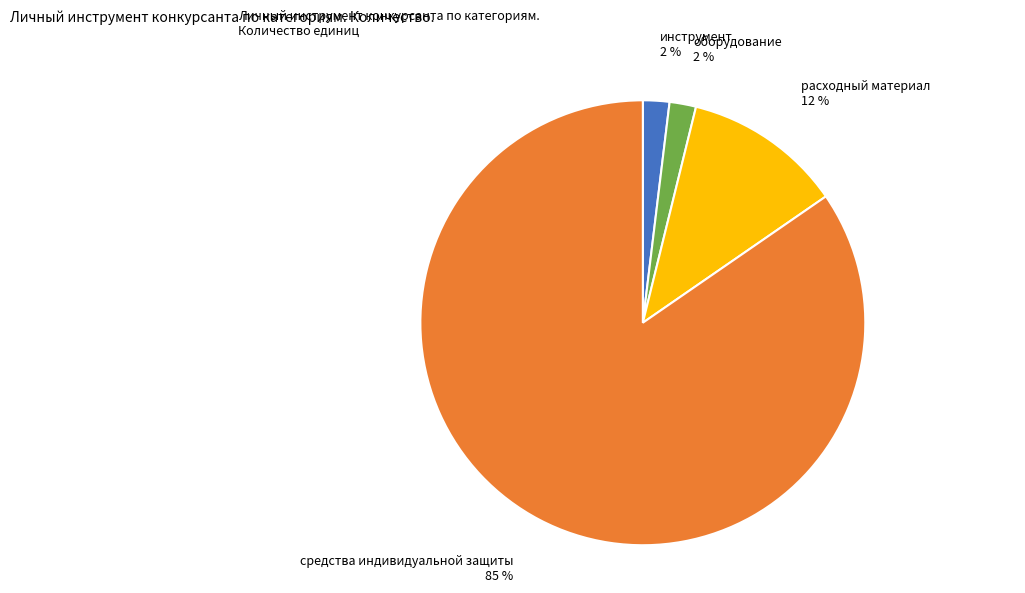

To the nearest percent, what is the average slice percentage?

25%